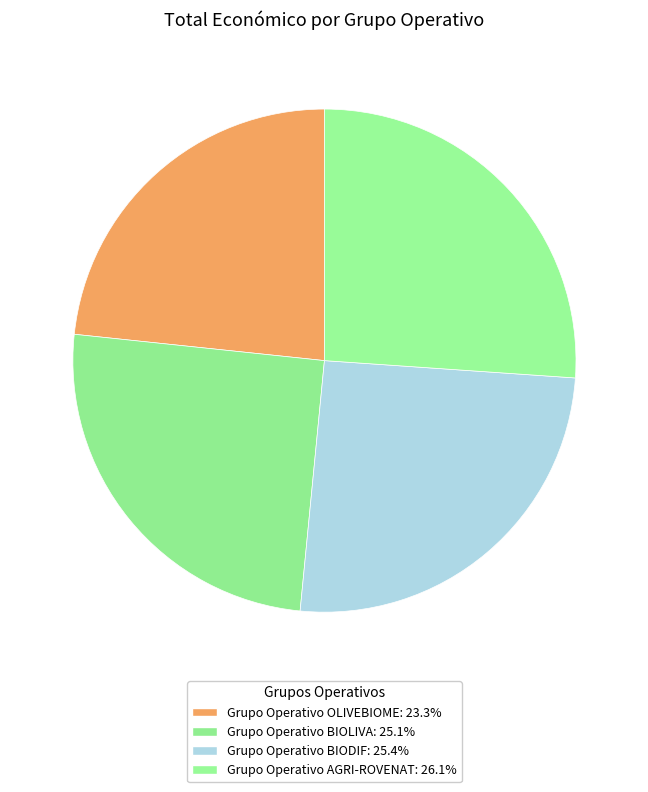

What percentage do Grupo Operativo BIOLIVA and Grupo Operativo OLIVEBIOME together represent?

48.5%